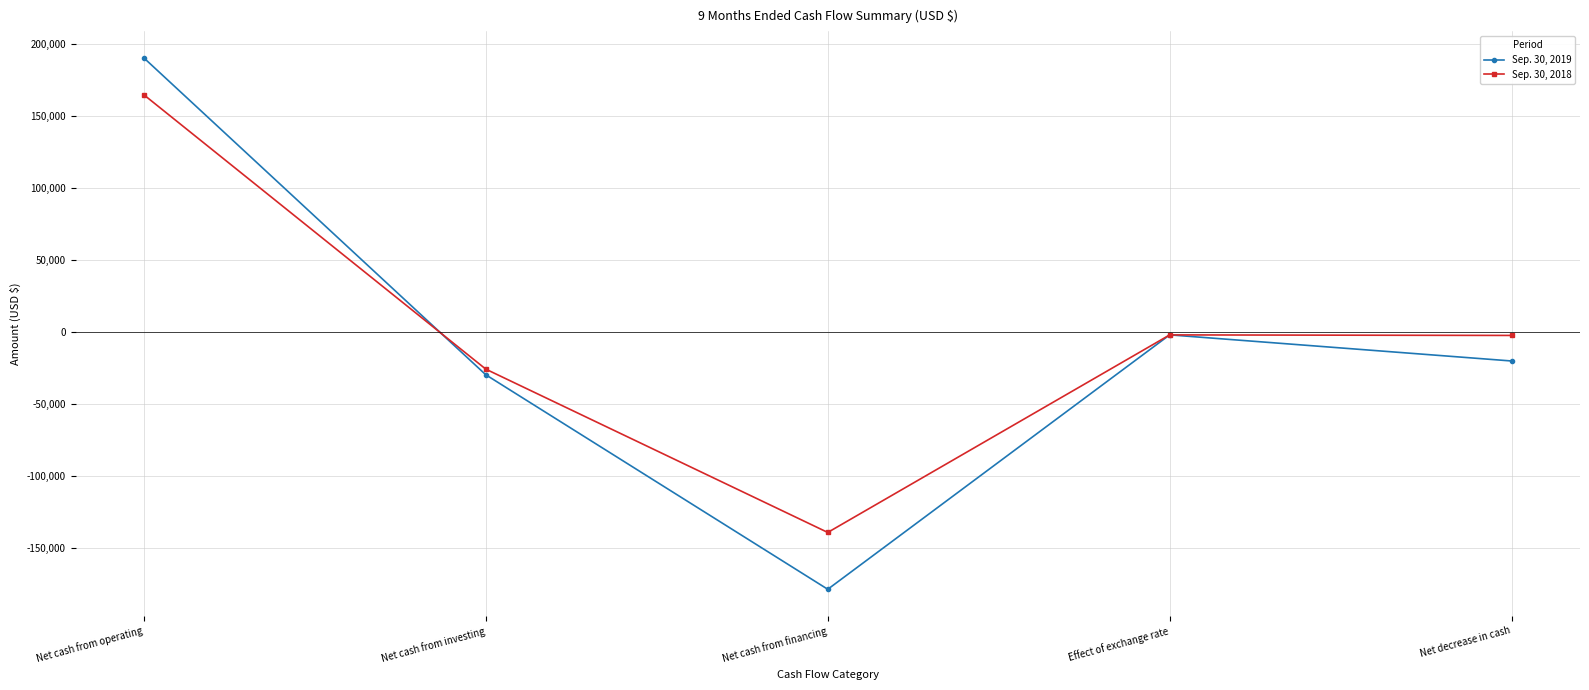

Where is the first local maximum for Sep. 30, 2019?

Effect of exchange rate